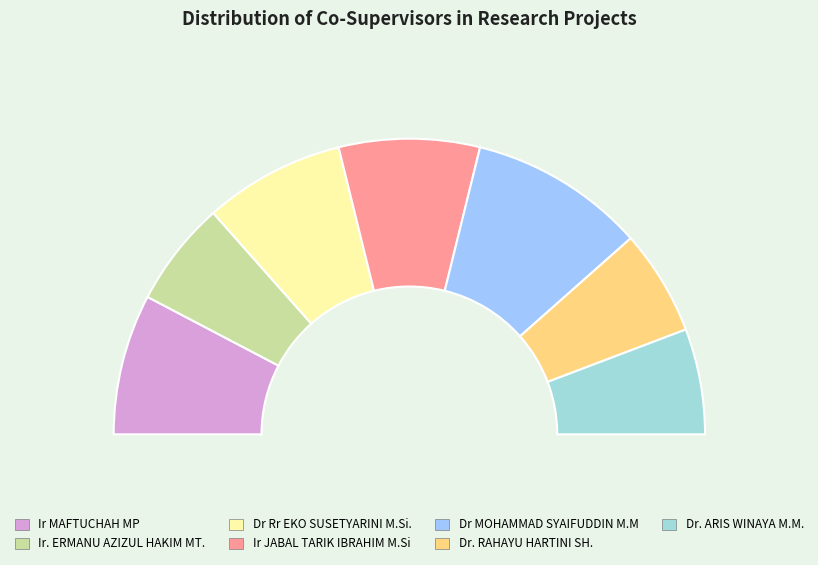

To the nearest percent, what is the average slice percentage?

14%